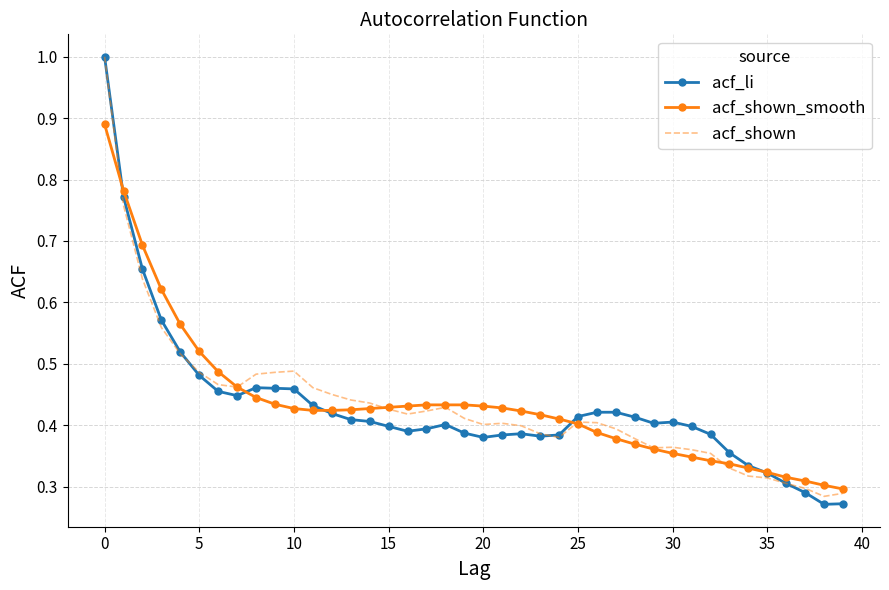

What is the greatest value displayed?

1.0